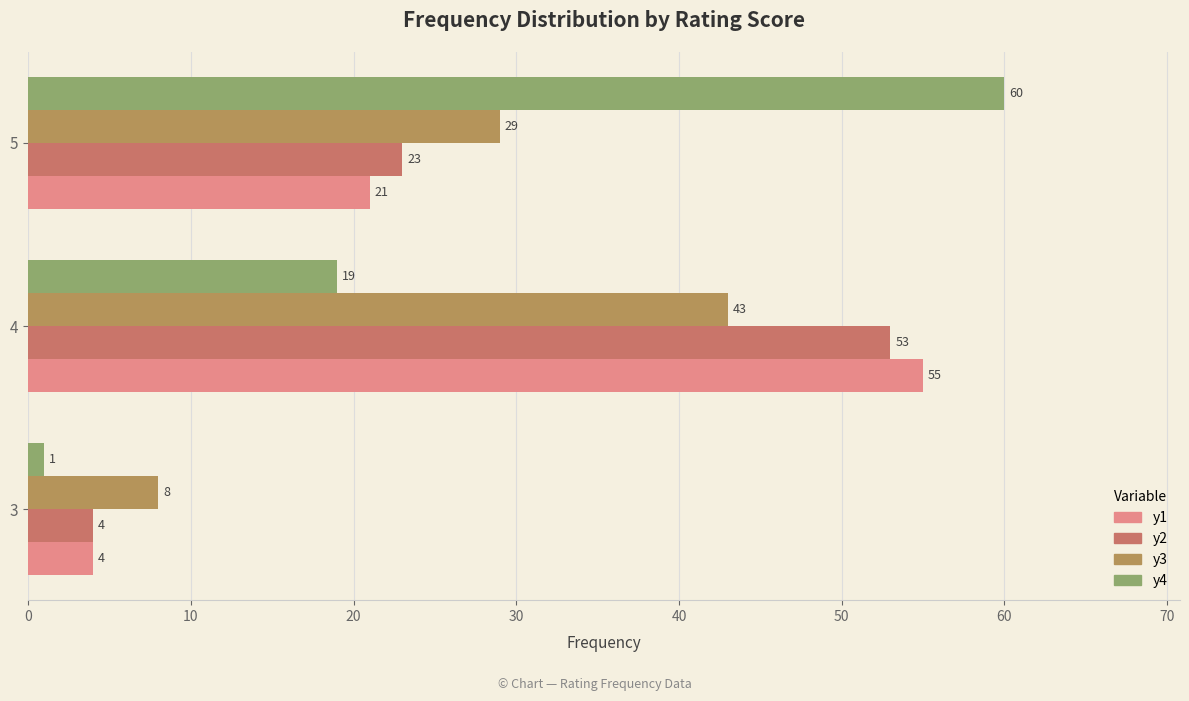

What is the minimum value shown in the chart?

1